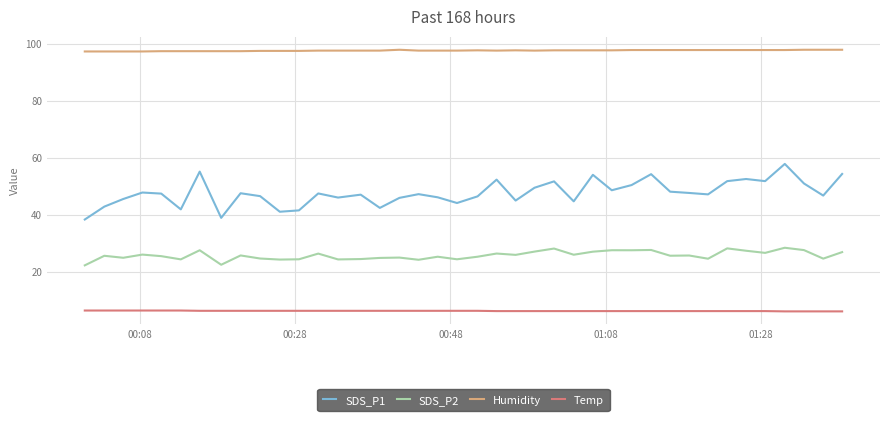

What is the smallest value displayed?

6.1